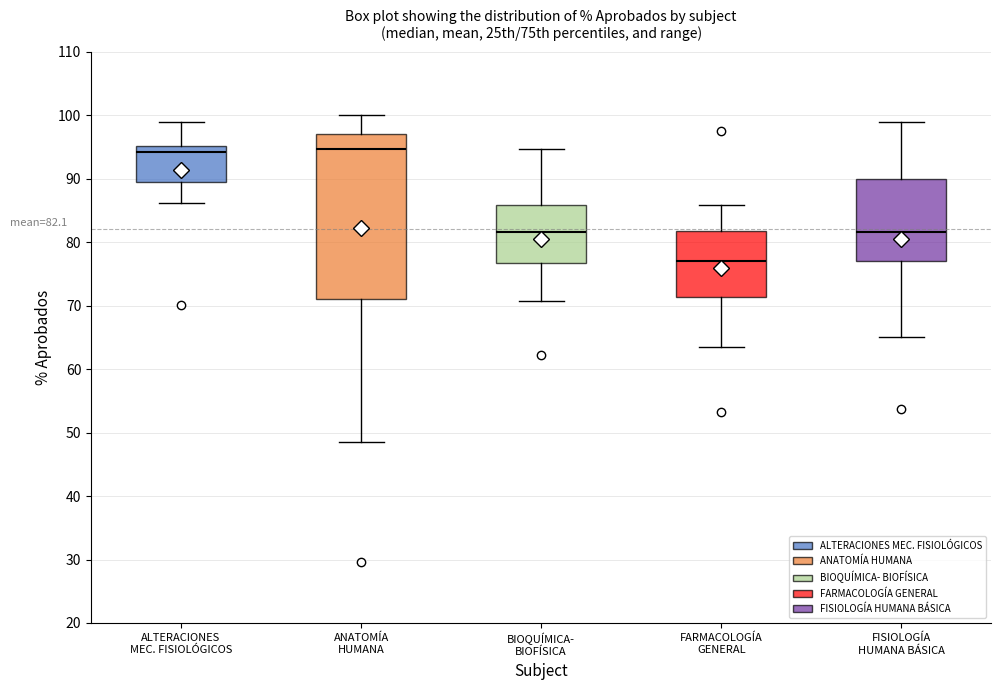

Which box is the tallest, from its lower edge to its upper edge?

ANATOMÍA HUMANA